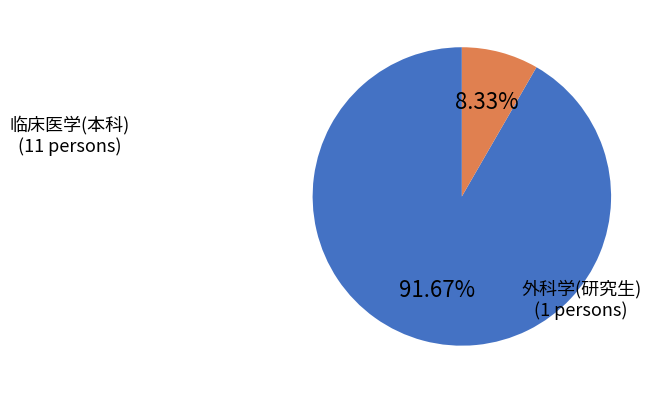

Does any single category account for the majority?

Yes